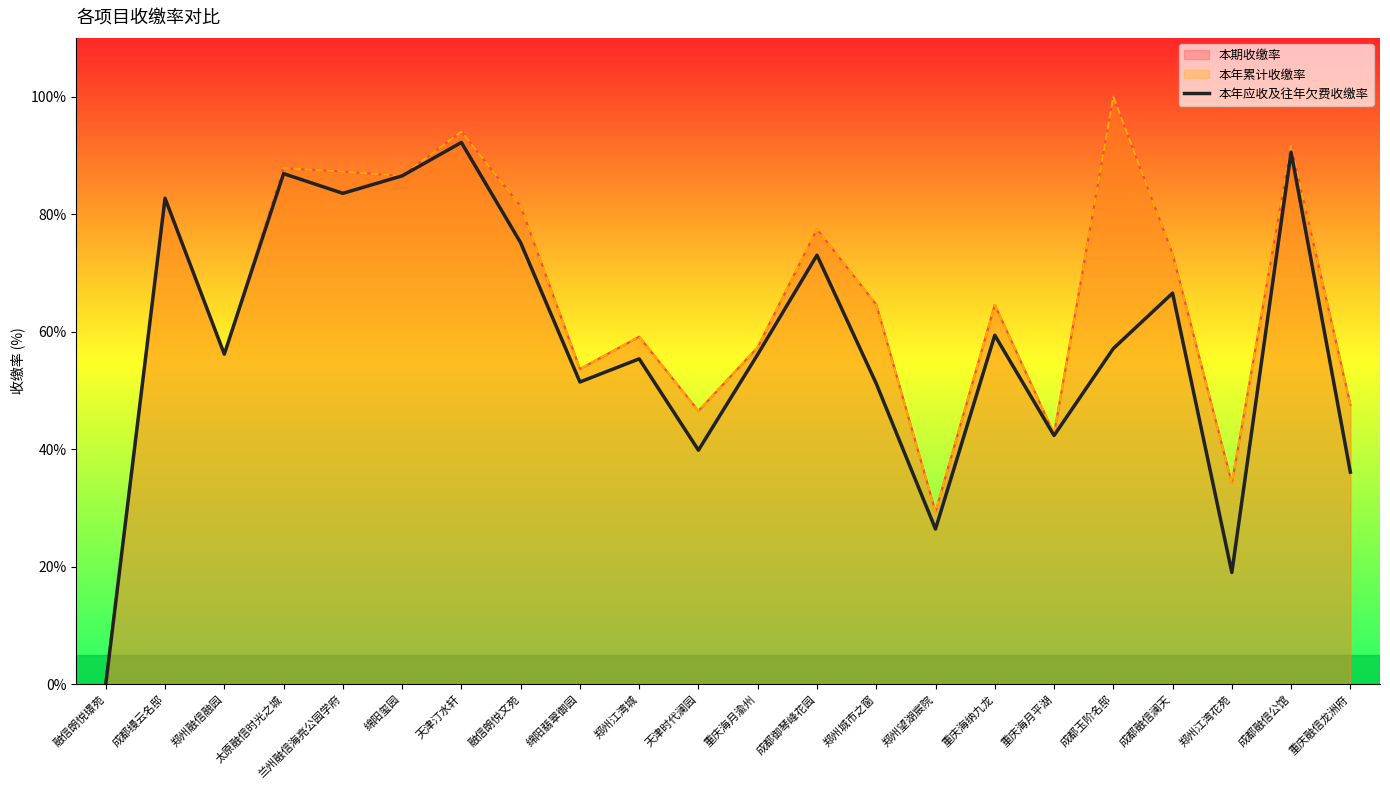

True or false: the data shows 86.5 at 绵阳玺园.

True